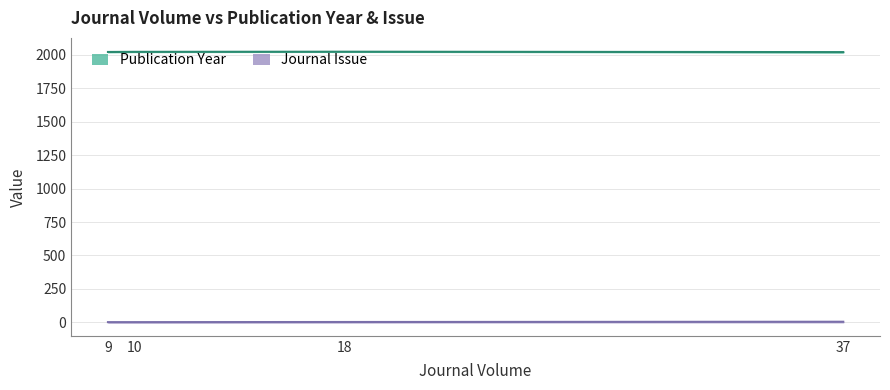

Is the value of Journal Issue at 10 greater than the value of Publication Year at 18?

No